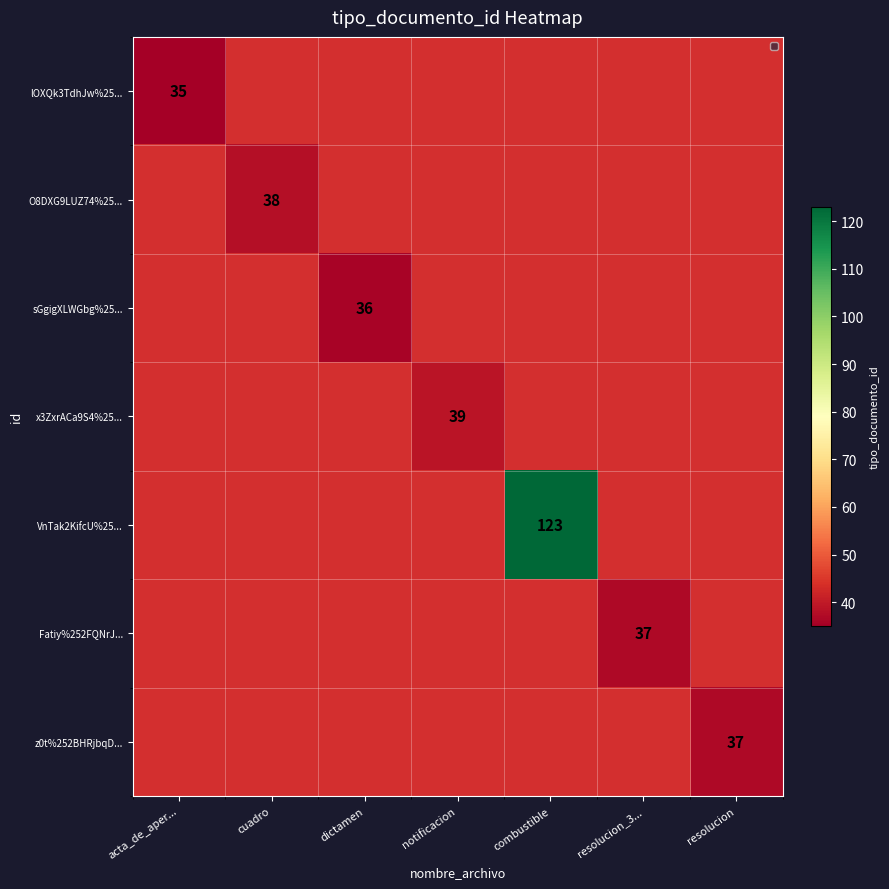

Is it true that Fatiy%252FQNrJ... equals 37 at resolucion_3...?

True